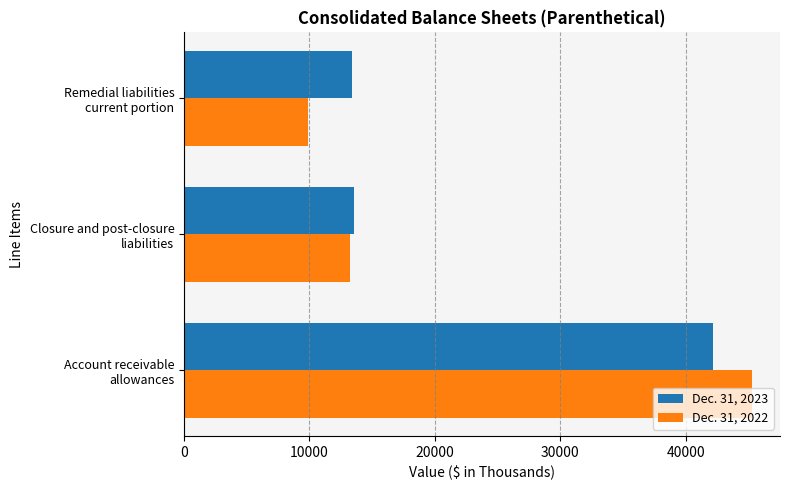

Where is Dec. 31, 2023 nearest to the value 27783?

Closure and post-closure
liabilities